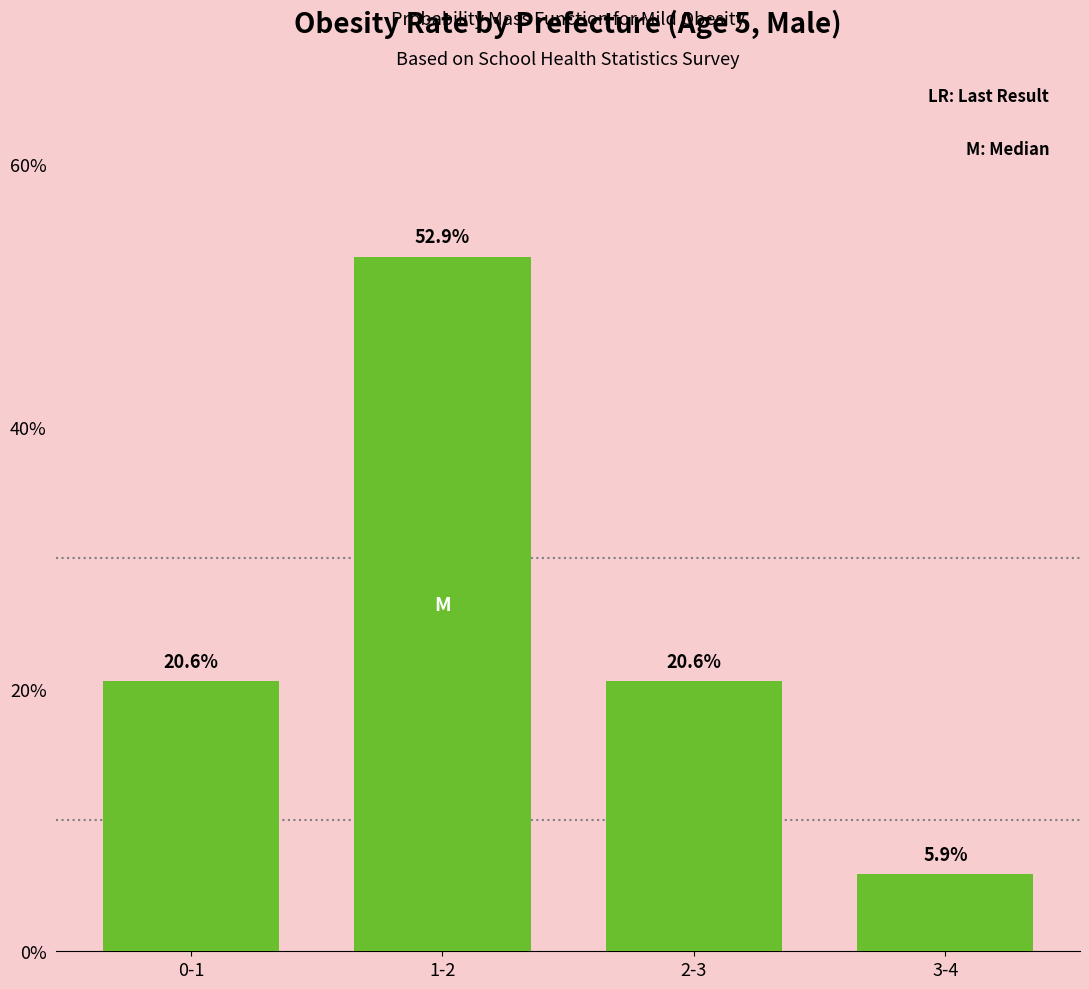

Reading left to right, extract all data points from this chart.

0-1=20.6	1-2=52.9	2-3=20.6	3-4=5.9